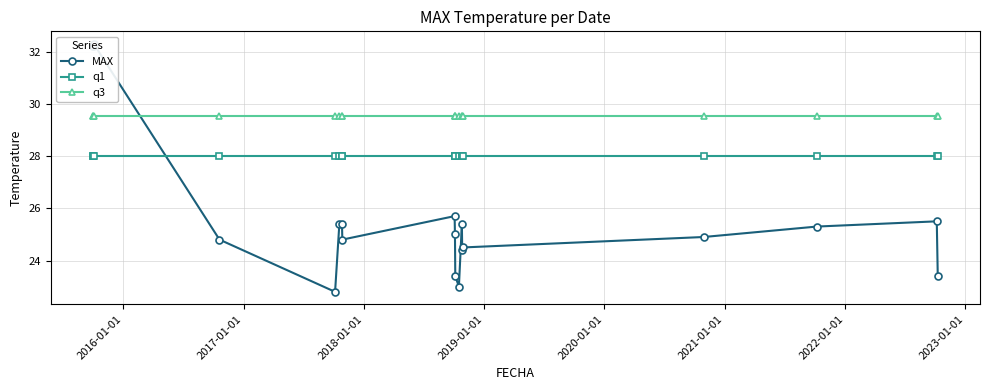

True or false: q3 and q1 intersect in this chart.

False